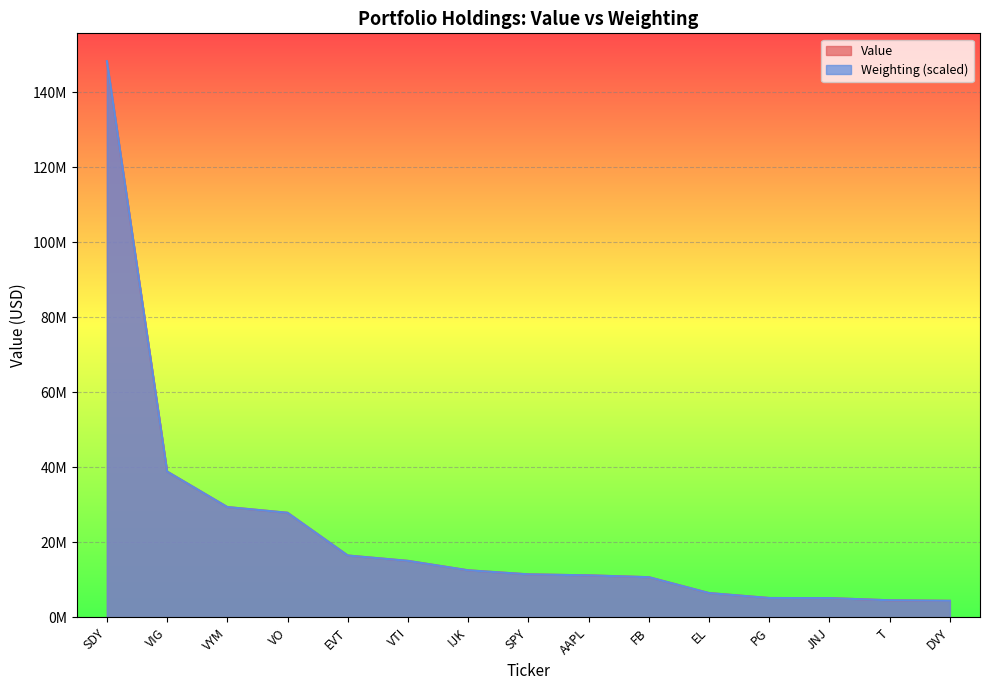

What value does the Weighting series have at JNJ?

5146509.0